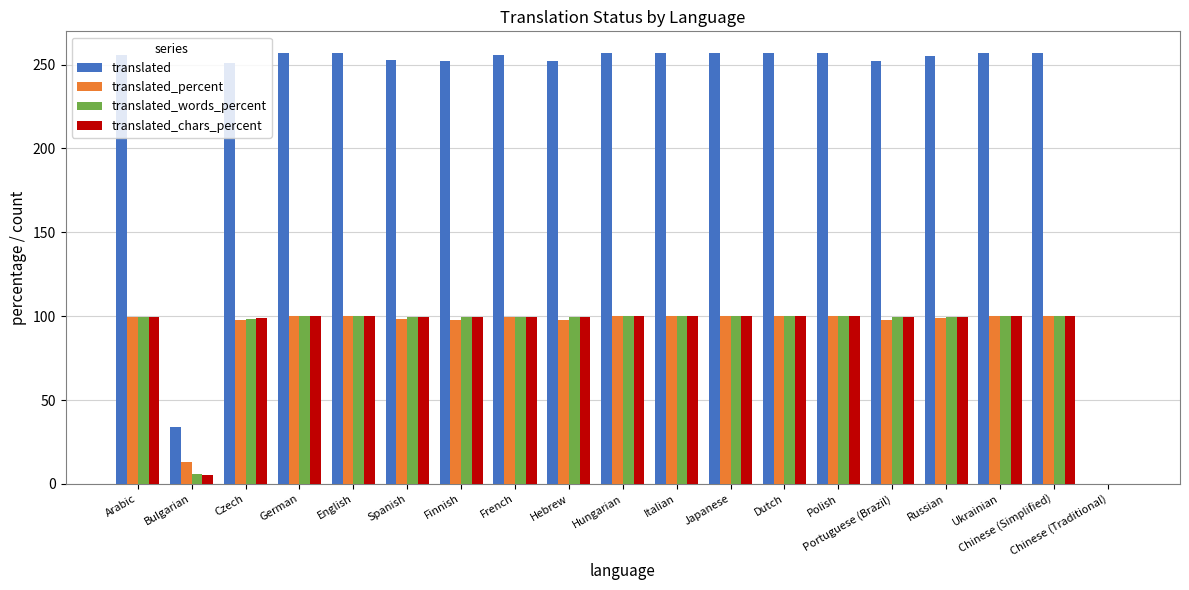

What is the sum of the translated values at Ukrainian and Russian?

512.0